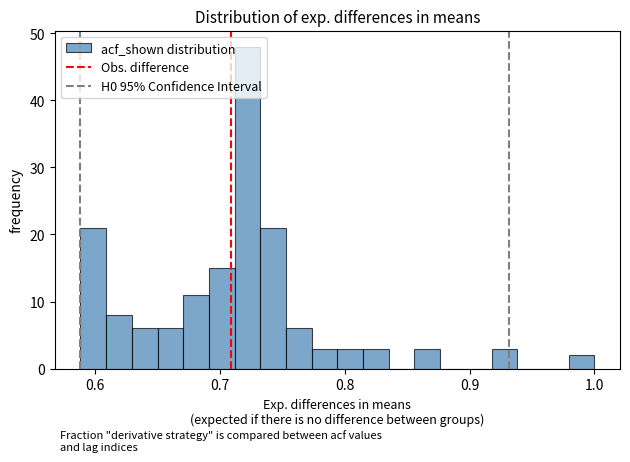

Read against the x-axis, roughly where is the centre of the tallest bar?

0.72